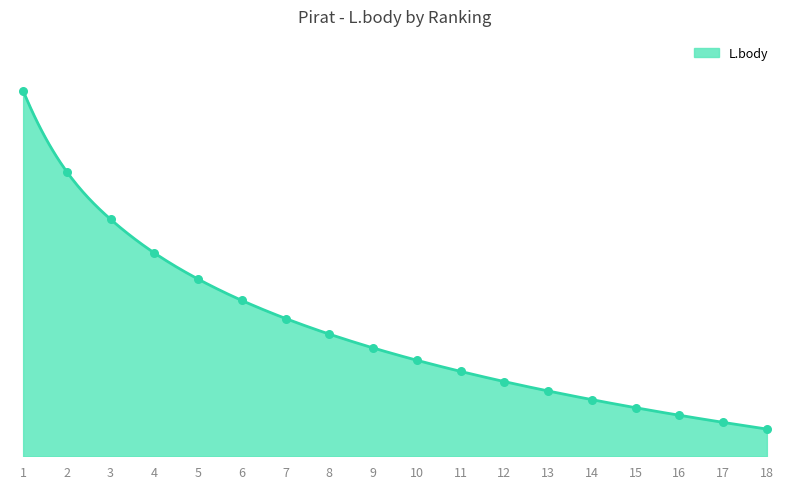

Which has a higher value, 6 or 11?

6